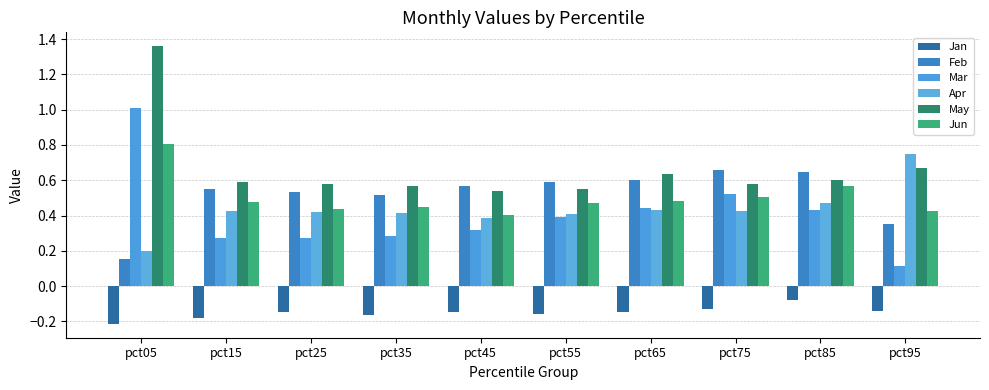

What are all the series names shown in the legend?

Jan, Feb, Mar, Apr, May, Jun